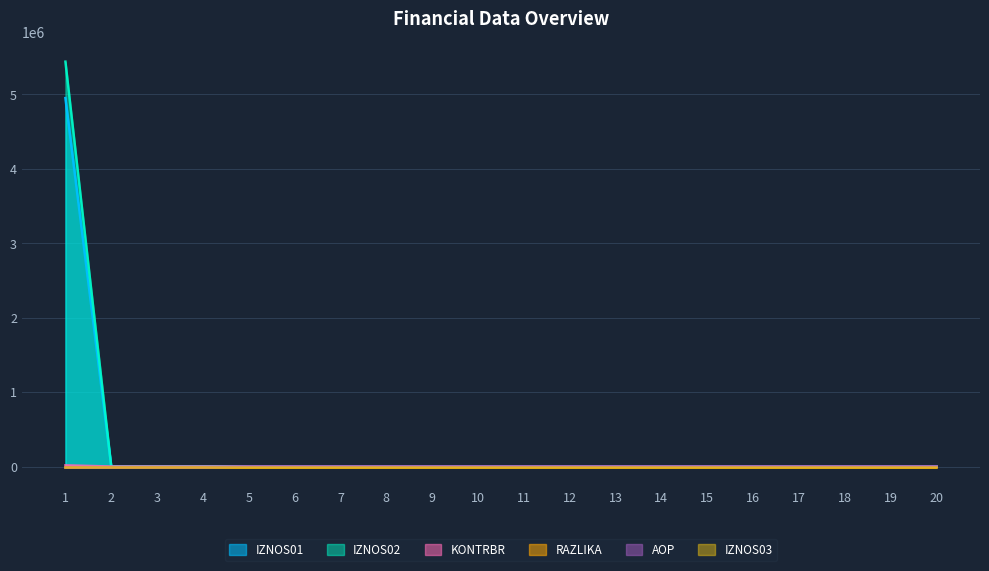

Count the number of data series in this chart.

6